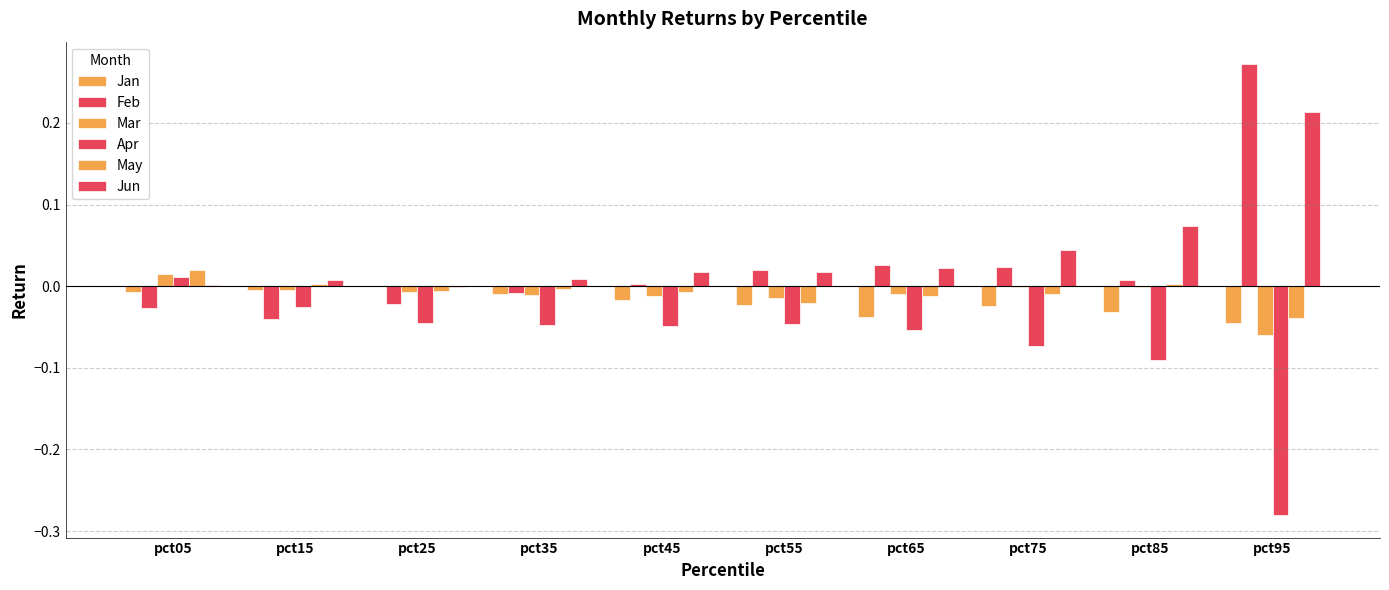

Rank the categories by Jun value from highest to lowest.

pct95, pct85, pct75, pct65, pct55, pct45, pct35, pct15, pct05, pct25